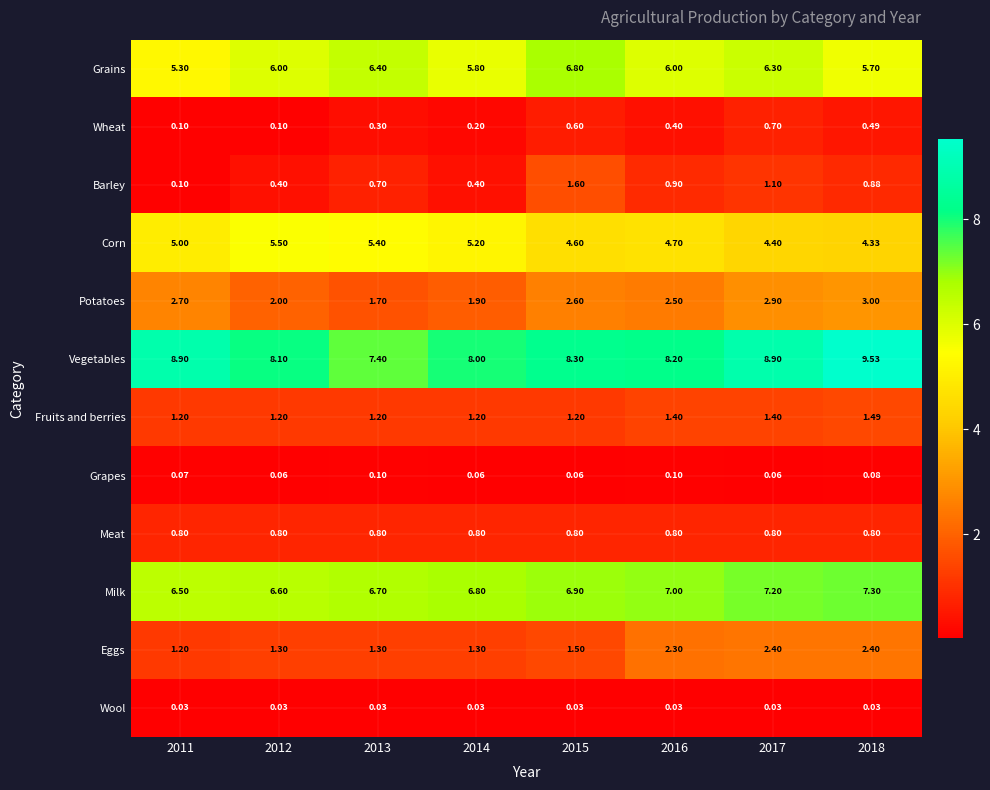

List the series in order of their peak value, highest first.

Vegetables, Milk, Grains, Corn, Potatoes, Eggs, Barley, Fruits and berries, Meat, Wheat, Grapes, Wool